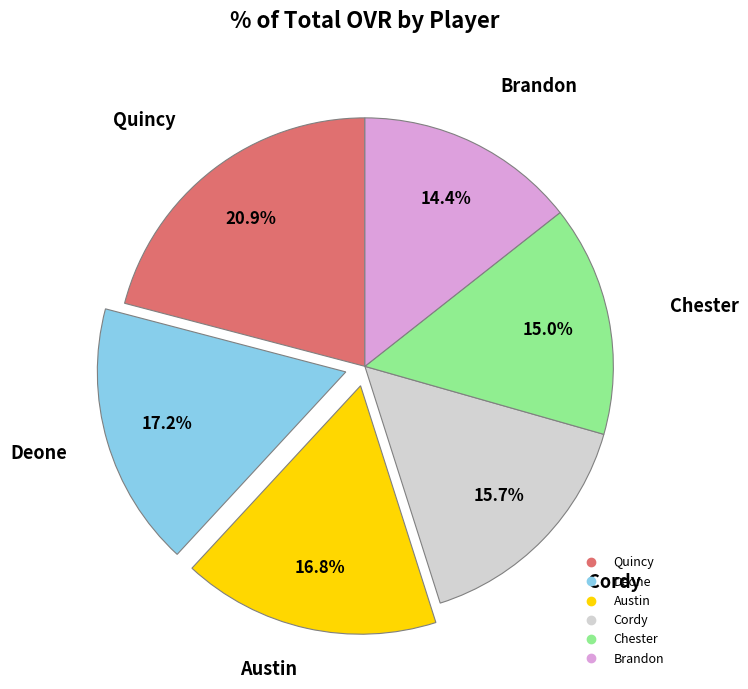

What is the smallest slice in the pie chart?

Brandon